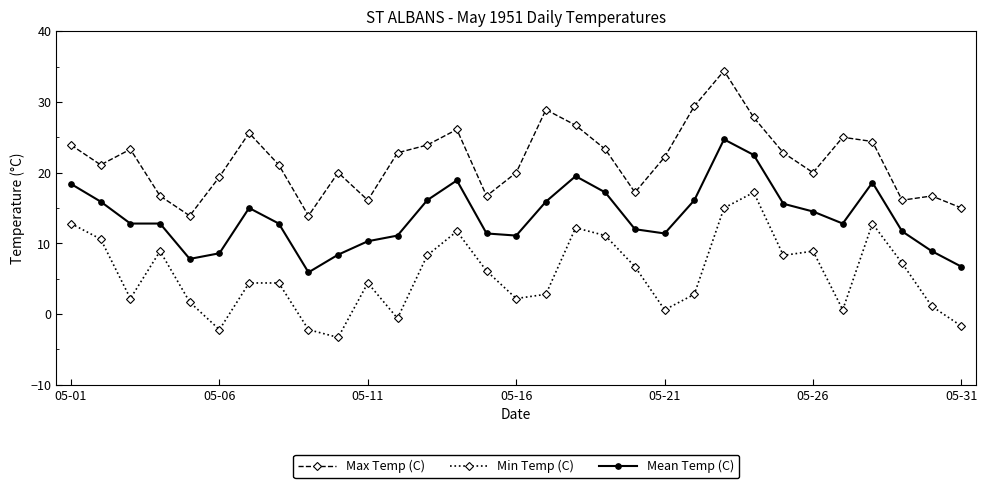

What is the difference between the maximum and minimum values in the Mean Temp (C) series?

18.8